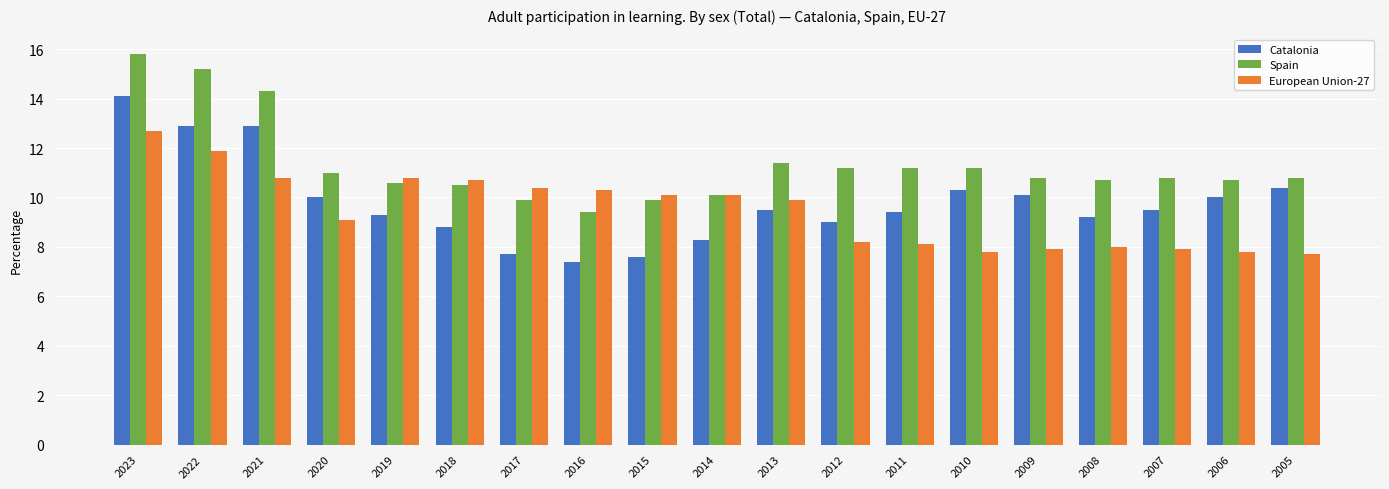

What is the value of the European Union-27 bar at the 16th from the left?

8.0